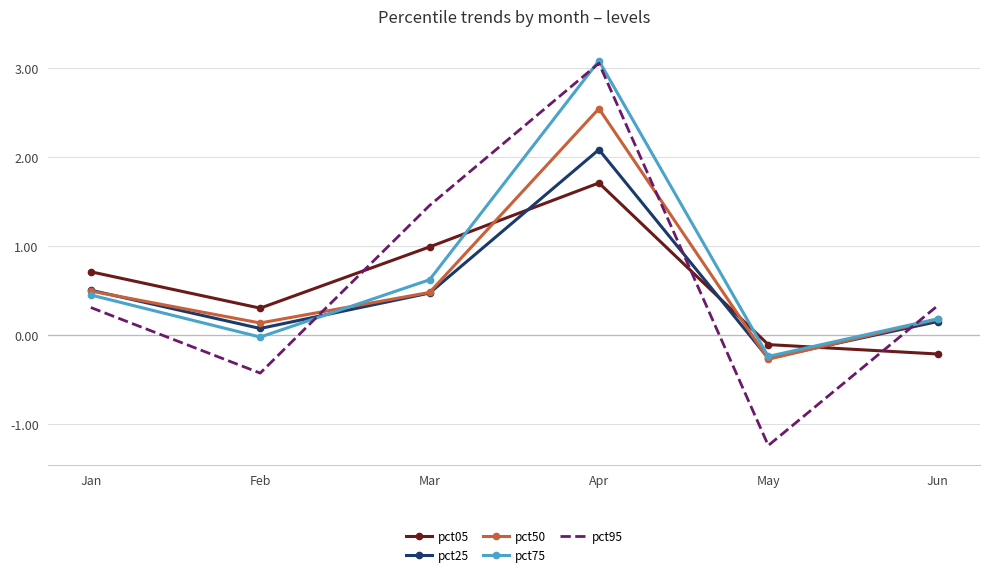

What is the difference between the pct50 values at Jan and May?

0.8